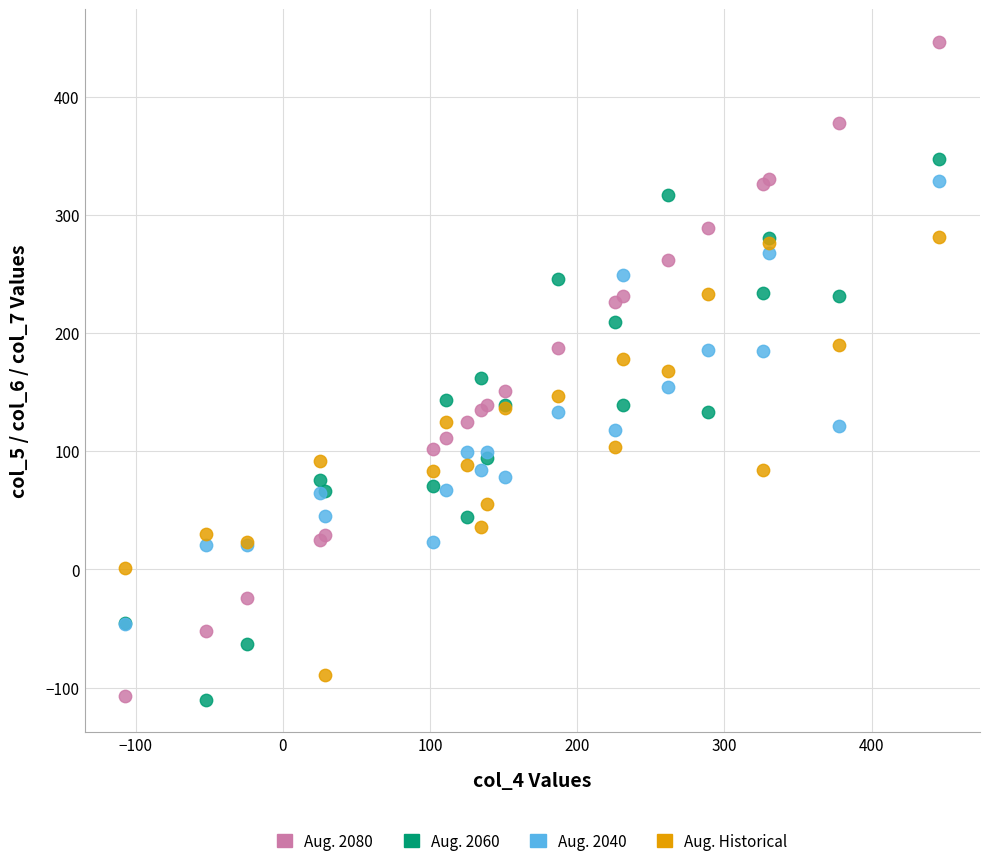

What are all the series names shown in the legend?

Aug. 2080, Aug. 2060, Aug. 2040, Aug. Historical